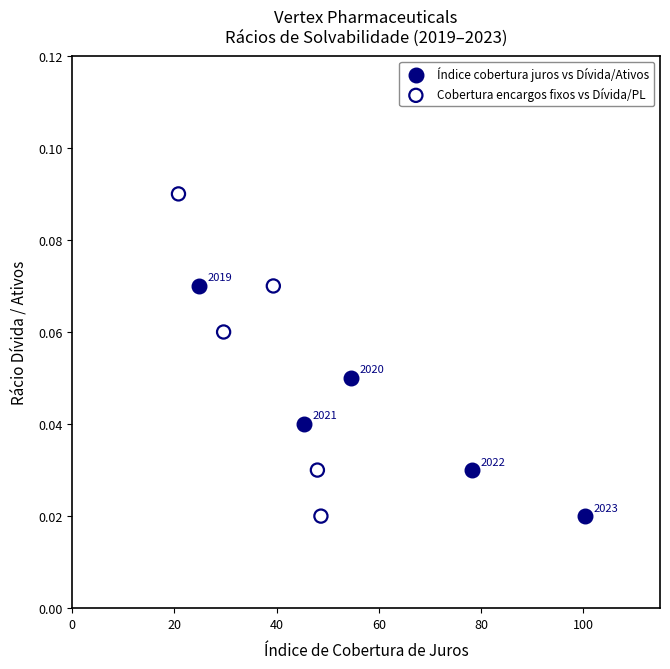

Which series contains the highest Y value?

Cobertura encargos fixos vs Dívida/PL